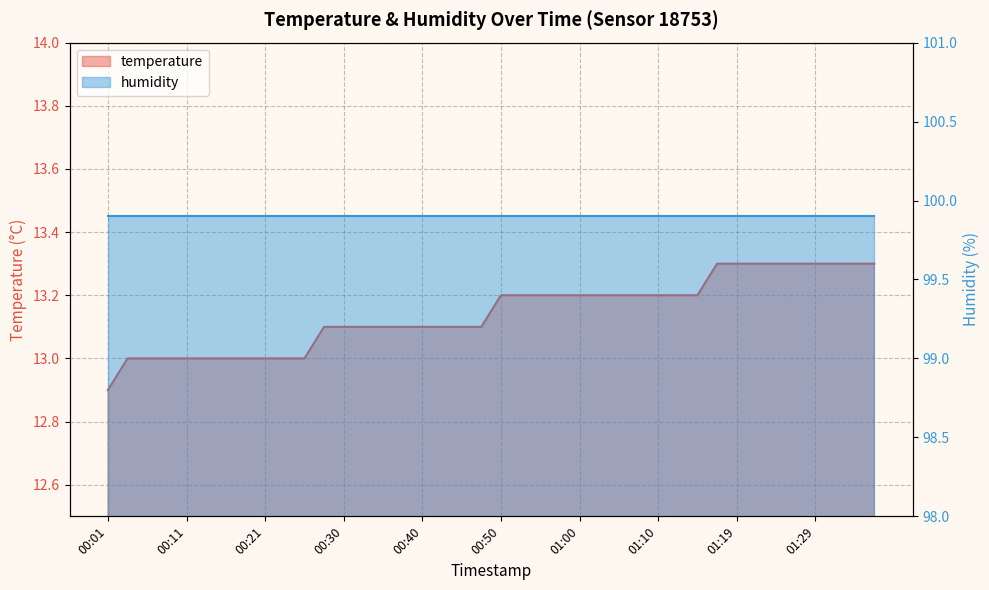

Is it true that the value at 00:33 is 4.4?

False